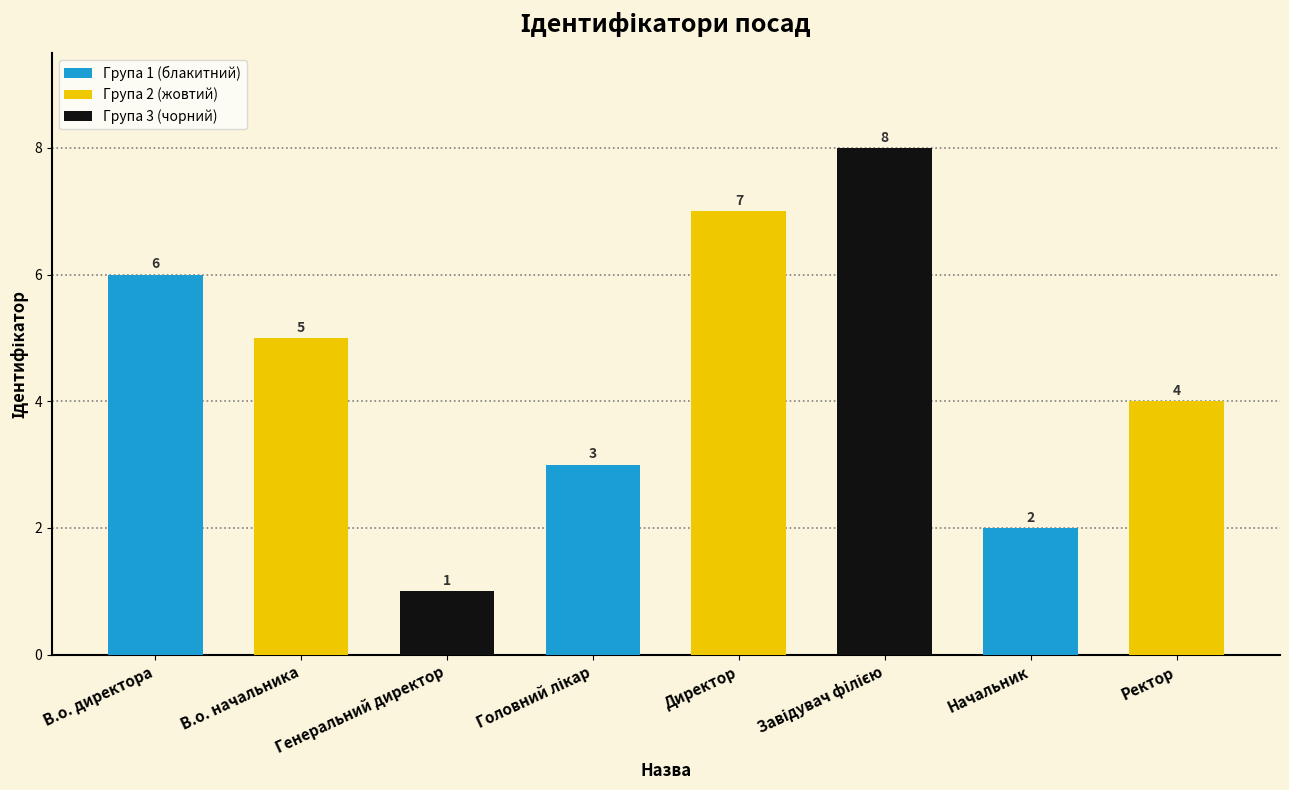

At which label is the value closest to 4?

Ректор